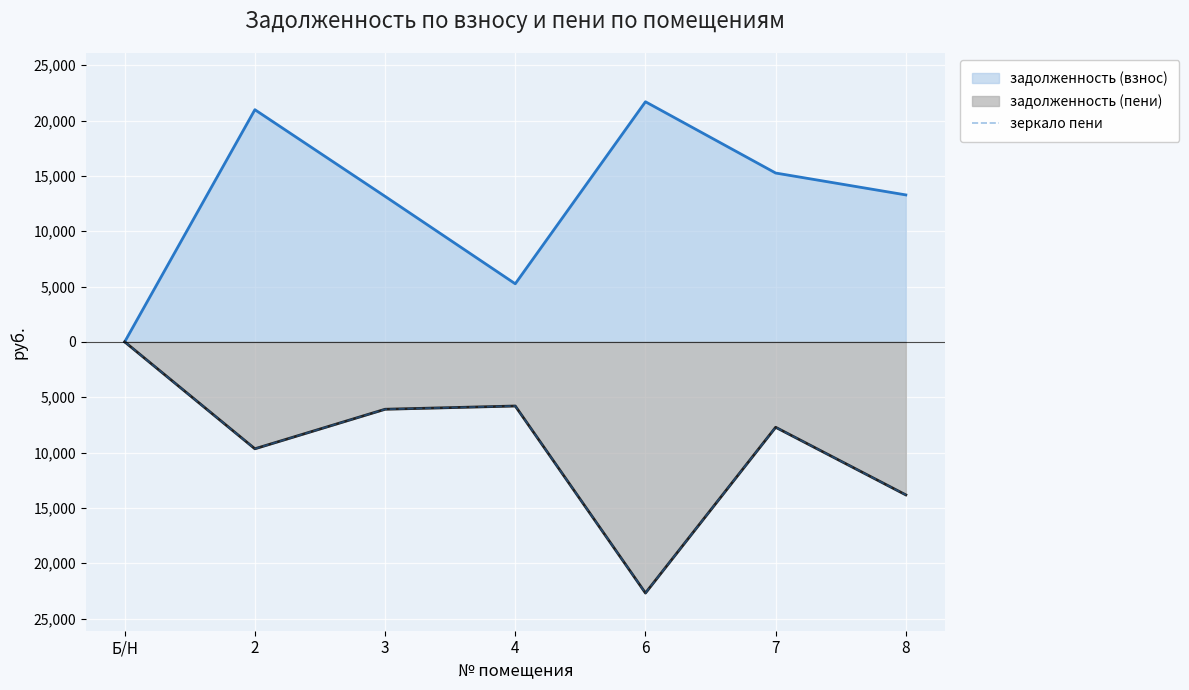

True or false: there are more than 0 points higher than both neighbors.

True